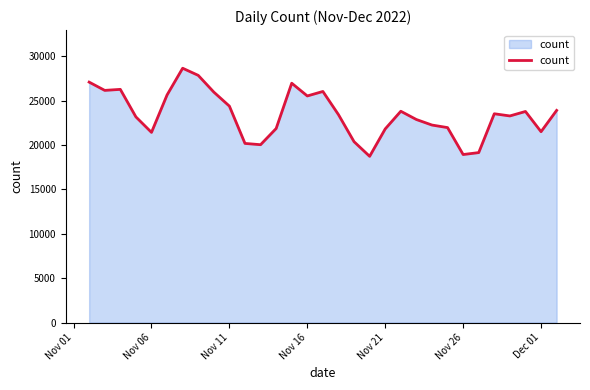

What is the average value?

23432